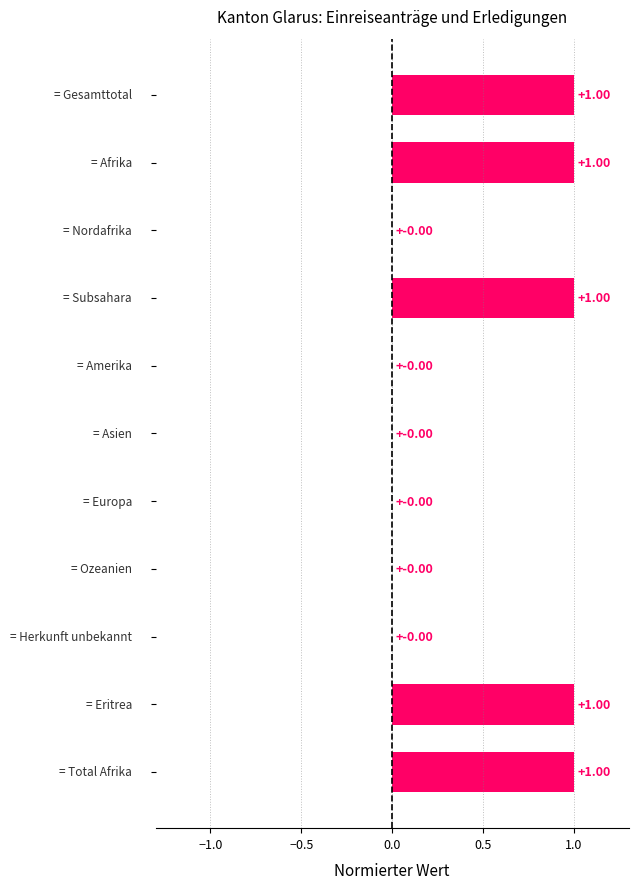

What is the sum of all values?

5